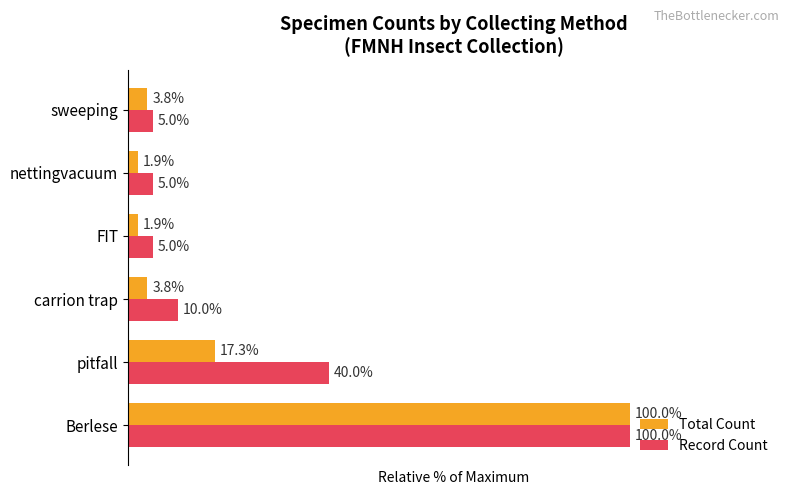

Rank the series by their average value, from highest to lowest.

Record Count, Total Count